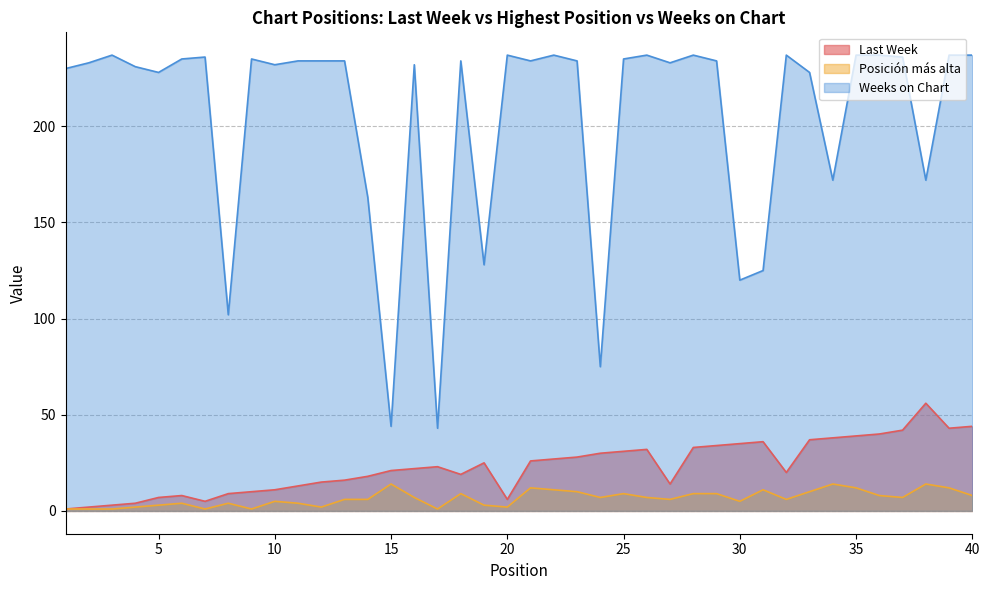

What is the value of the Posición más alta point at the 1st from the left?

1